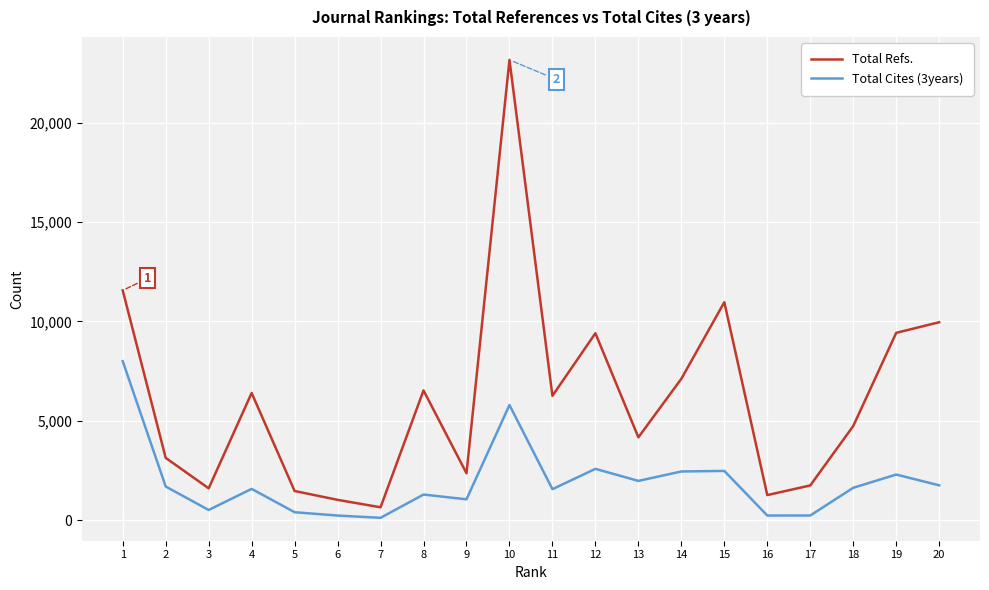

Between 14 and 19, which series saw the biggest shift?

Total Refs.